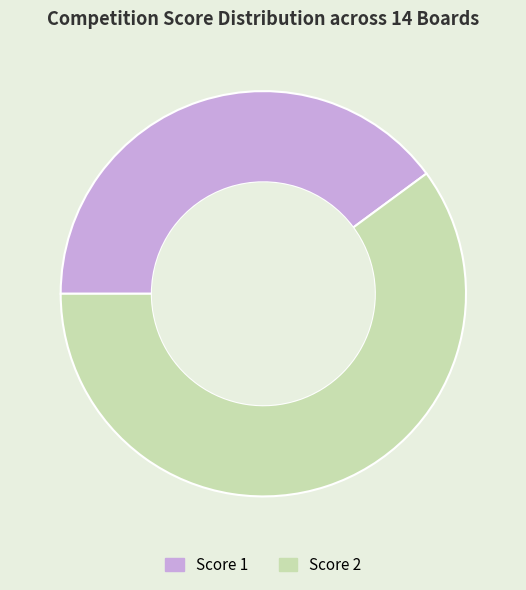

Is there a majority slice in this chart?

Yes